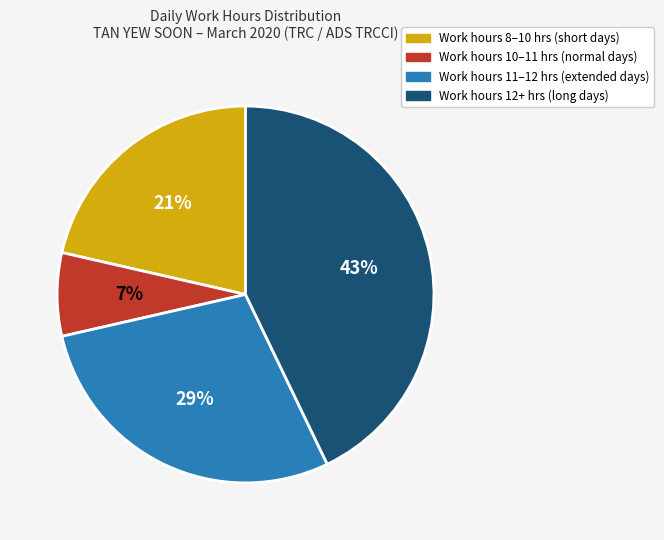

To the nearest percent, what is the difference between the largest and smallest slice percentages?

36%